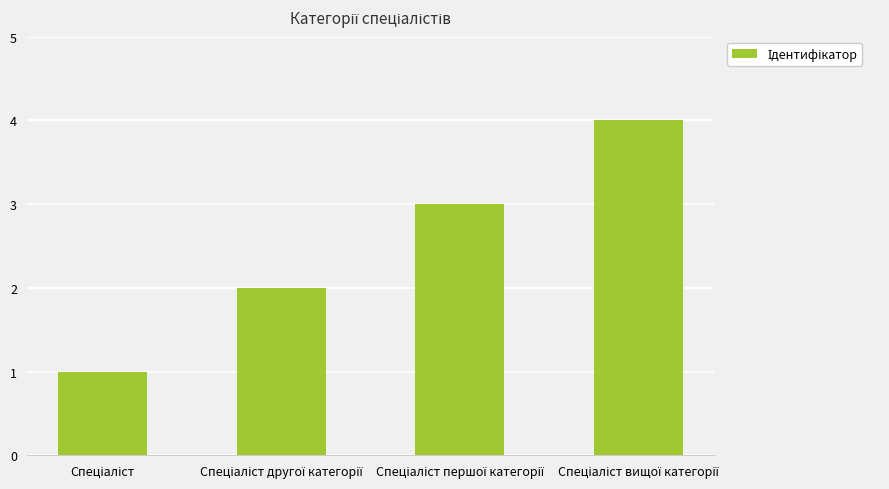

What is the maximum value shown in the chart?

4